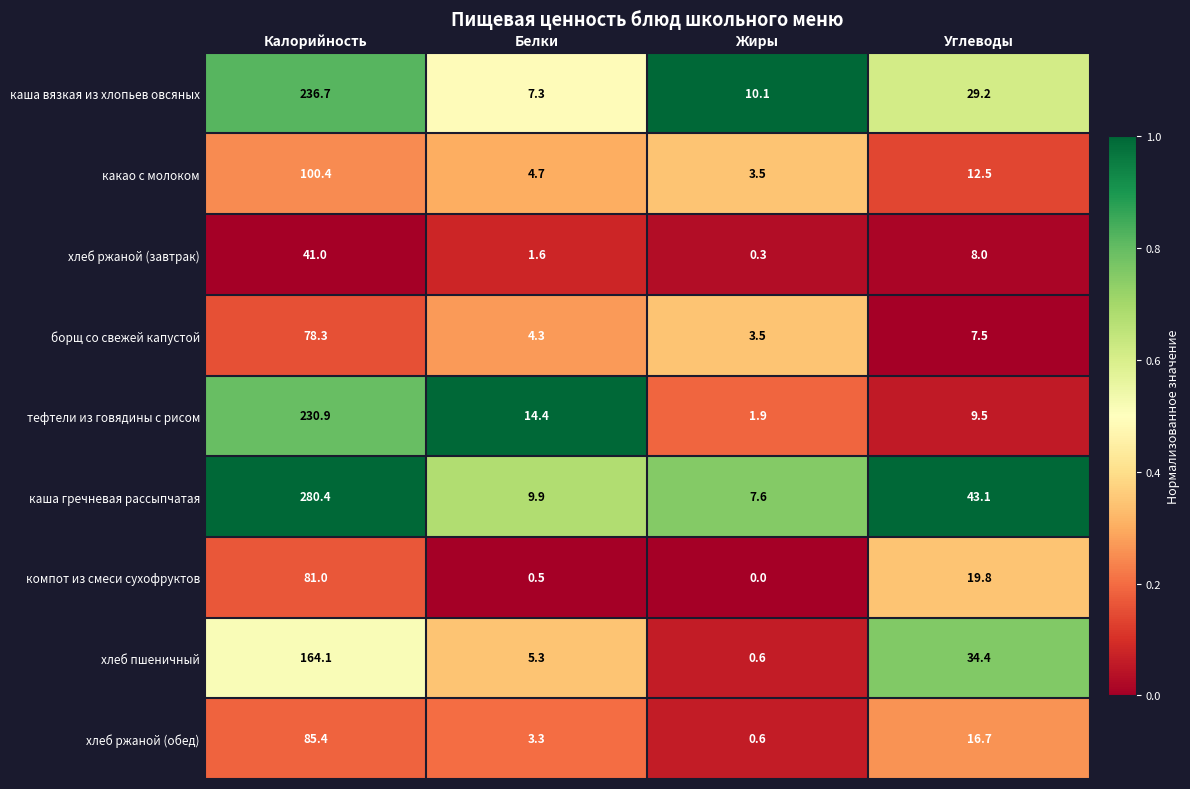

At which label is борщ со свежей капустой closest to 40?

Углеводы